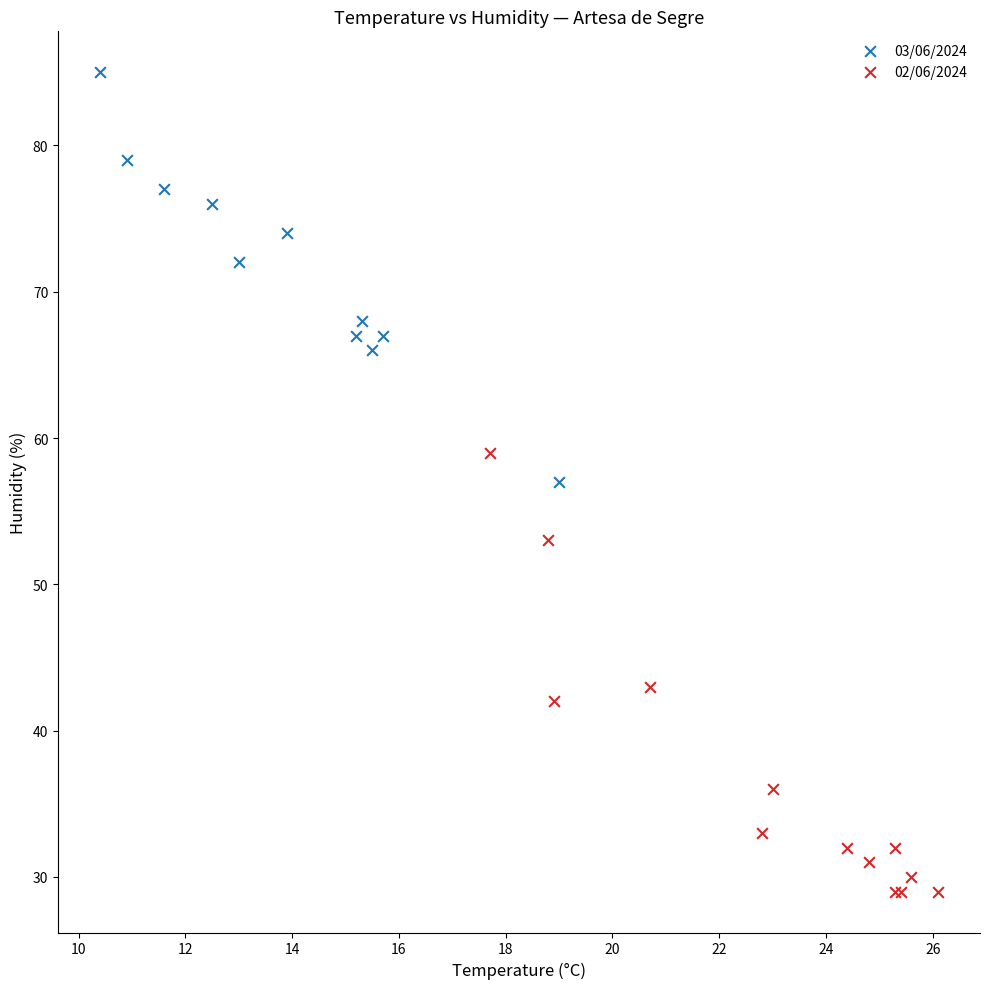

Which series reaches the minimum Y coordinate?

02/06/2024